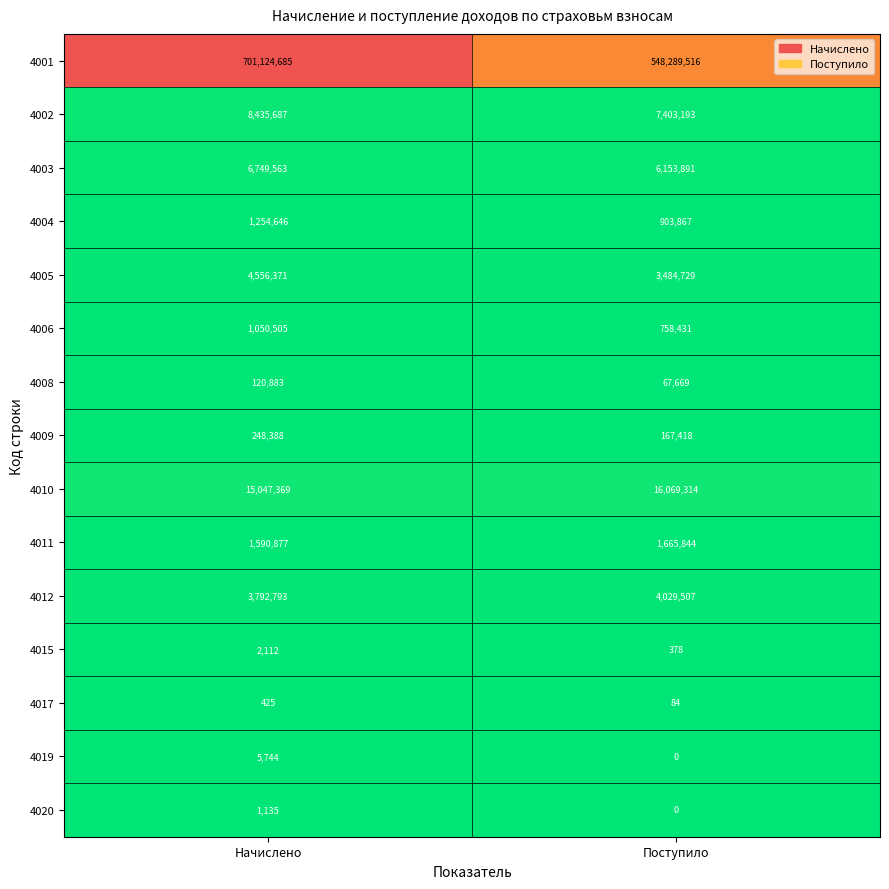

Count the number of categories in the chart.

2